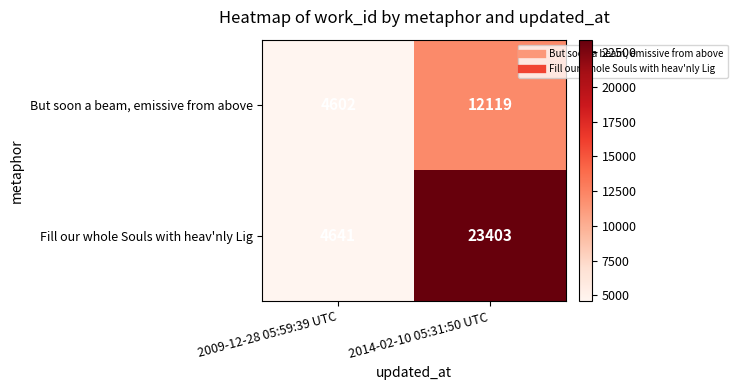

Rank the series at 2014-02-10 05:31:50 UTC from highest to lowest value.

Fill our whole Souls with heav'nly Lig, But soon a beam, emissive from above